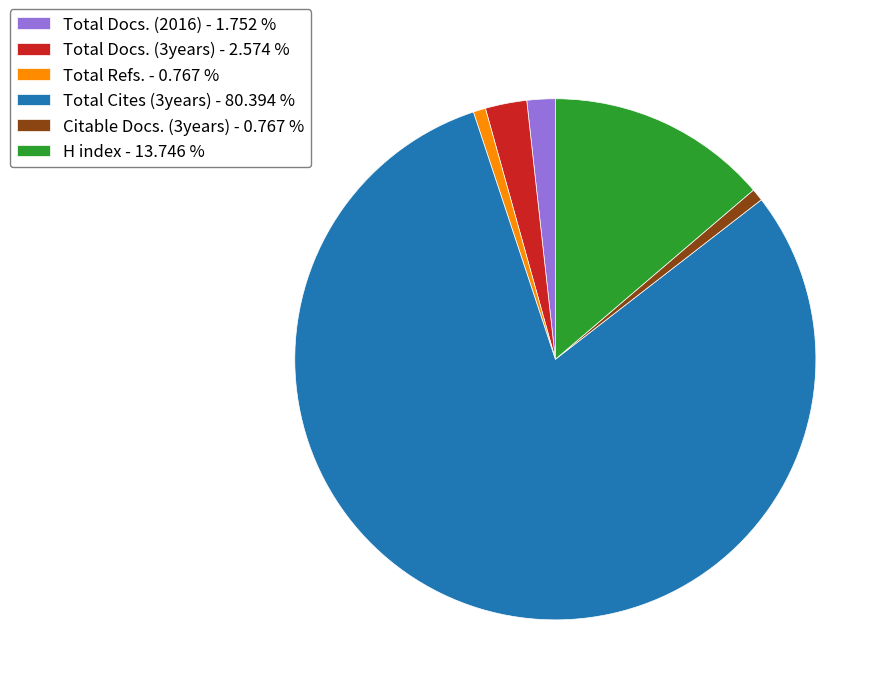

Do Total Docs. (2016) - 1.752 % and H index - 13.746 % together represent more than half of the pie?

No